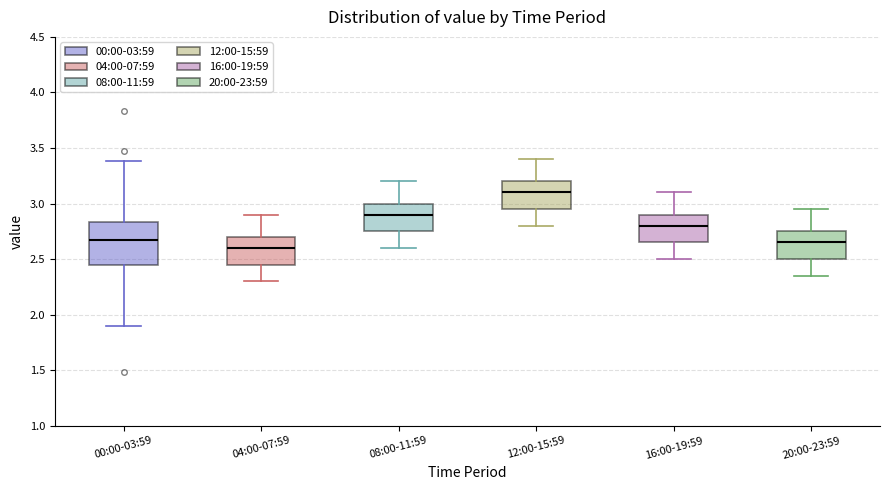

Reading left to right, transcribe this box plot: for each box, give where its median line is, the range the box spans, and where its two whiskers end, as read against the y-axis. The values are not printed on the chart, so give them approximately, as read against the axis.

00:00-03:59: median 2.65, box 2.45 to 2.85, whiskers 1.90 to 3.40
04:00-07:59: median 2.60, box 2.45 to 2.70, whiskers 2.30 to 2.90
08:00-11:59: median 2.90, box 2.75 to 3.00, whiskers 2.60 to 3.20
12:00-15:59: median 3.10, box 2.95 to 3.20, whiskers 2.80 to 3.40
16:00-19:59: median 2.80, box 2.65 to 2.90, whiskers 2.50 to 3.10
20:00-23:59: median 2.65, box 2.50 to 2.75, whiskers 2.35 to 2.95